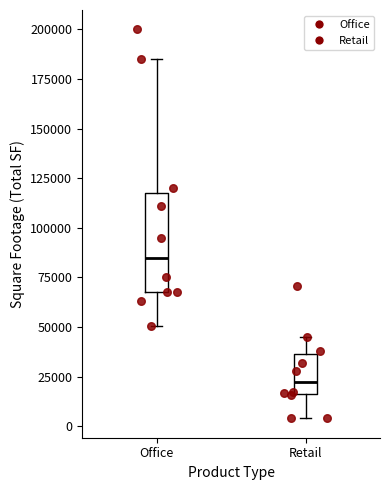

Which box has the highest median line?

Office